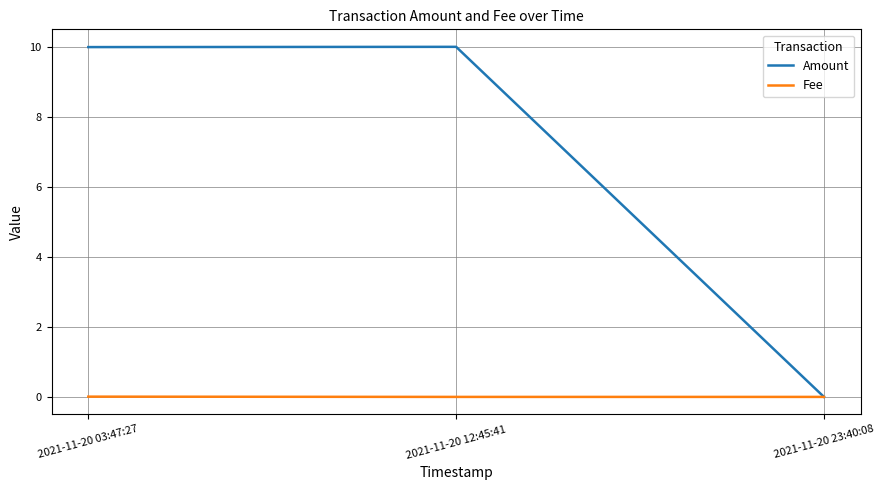

List the series in order of their peak value, highest first.

Amount, Fee